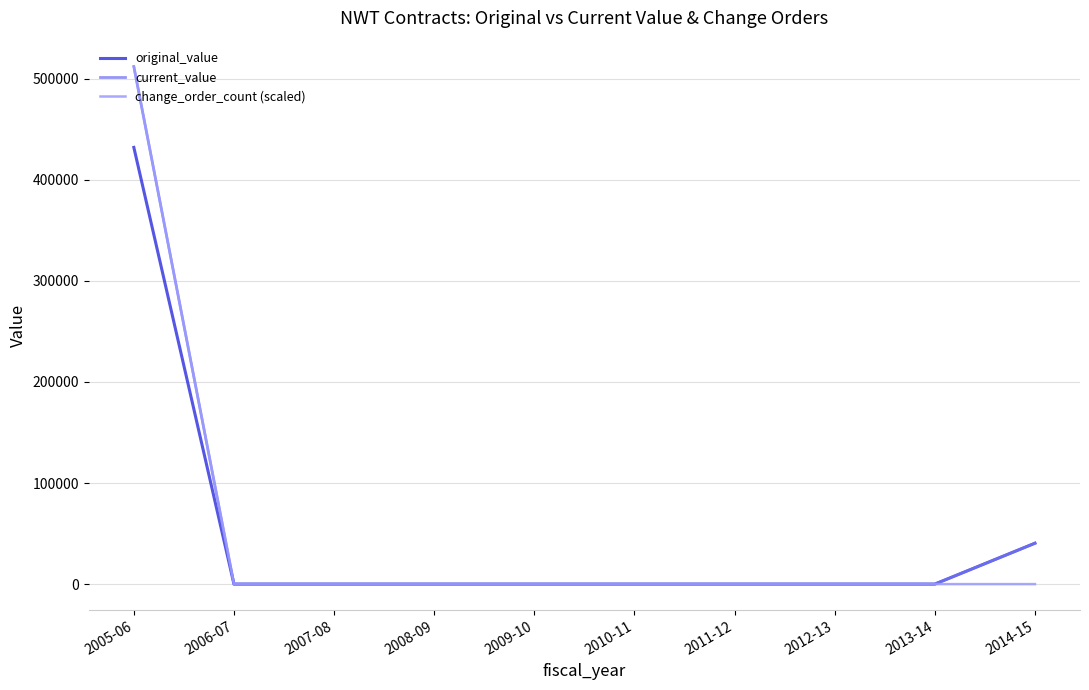

Is the value of original_value at 2014-15 greater than the value of change_order_count (scaled) at 2005-06?

No